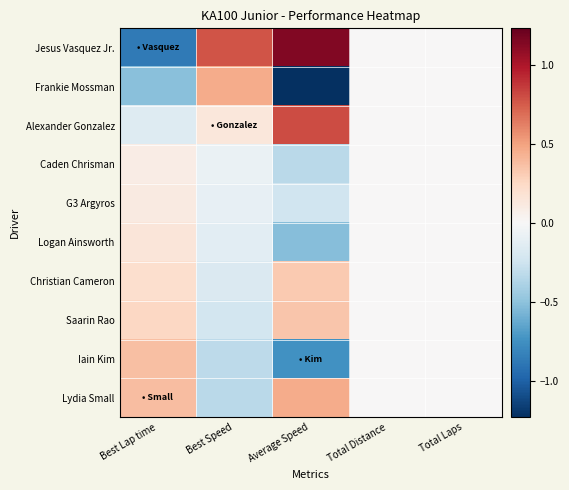

Which series has the largest range (max minus min)?

Jesus Vasquez Jr.